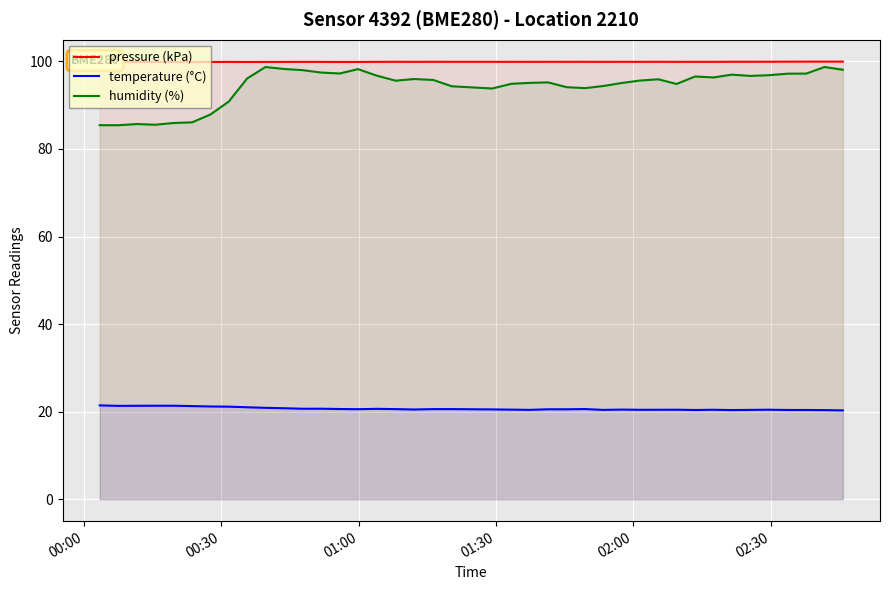

Reading left to right, what are all the values shown in this chart?

pressure (kPa): 99.8	99.8	99.9	99.9	99.8	99.8	99.9	99.9	99.9	99.9	99.9	99.9	99.9	99.9	99.9	99.9	99.9	99.9	99.9	99.9	99.9	99.9	99.9	99.9	99.9	99.9	99.9	99.9	99.9	99.9	99.9	99.9	99.9	99.9	99.9	99.9	99.9	99.9	99.9	99.9
temperature (°C): 21.4	21.3	21.4	21.4	21.4	21.3	21.2	21.1	21.0	20.9	20.8	20.7	20.7	20.6	20.6	20.6	20.6	20.5	20.6	20.6	20.5	20.5	20.4	20.6	20.6	20.6	20.4	20.5	20.4	20.4	20.4	20.4	20.4	20.4	20.4	20.4	20.4	20.4	20.4	20.3
humidity (%): 85.4	85.4	85.7	85.5	85.9	86.1	87.9	90.8	96.1	98.7	98.2	98.0	97.4	97.2	98.2	96.8	95.6	96.0	95.7	94.3	93.8	94.9	95.1	95.2	94.1	93.9	94.4	95.0	95.6	95.9	94.8	96.5	96.3	97.0	96.7	96.8	97.2	97.2	98.7	98.1